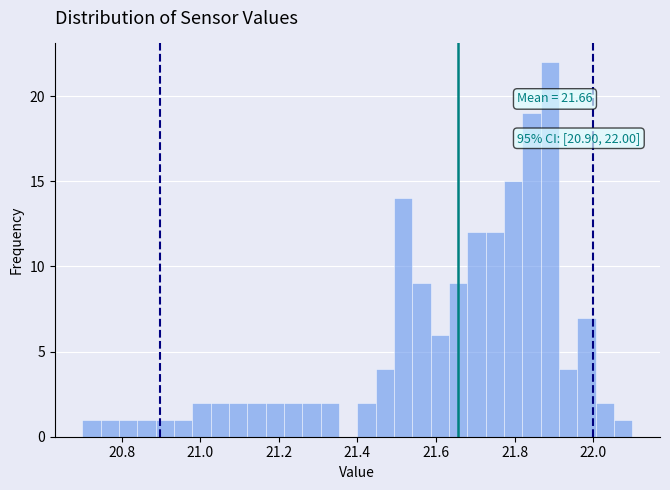

Read against the x-axis, roughly where is the centre of the tallest bar?

21.90